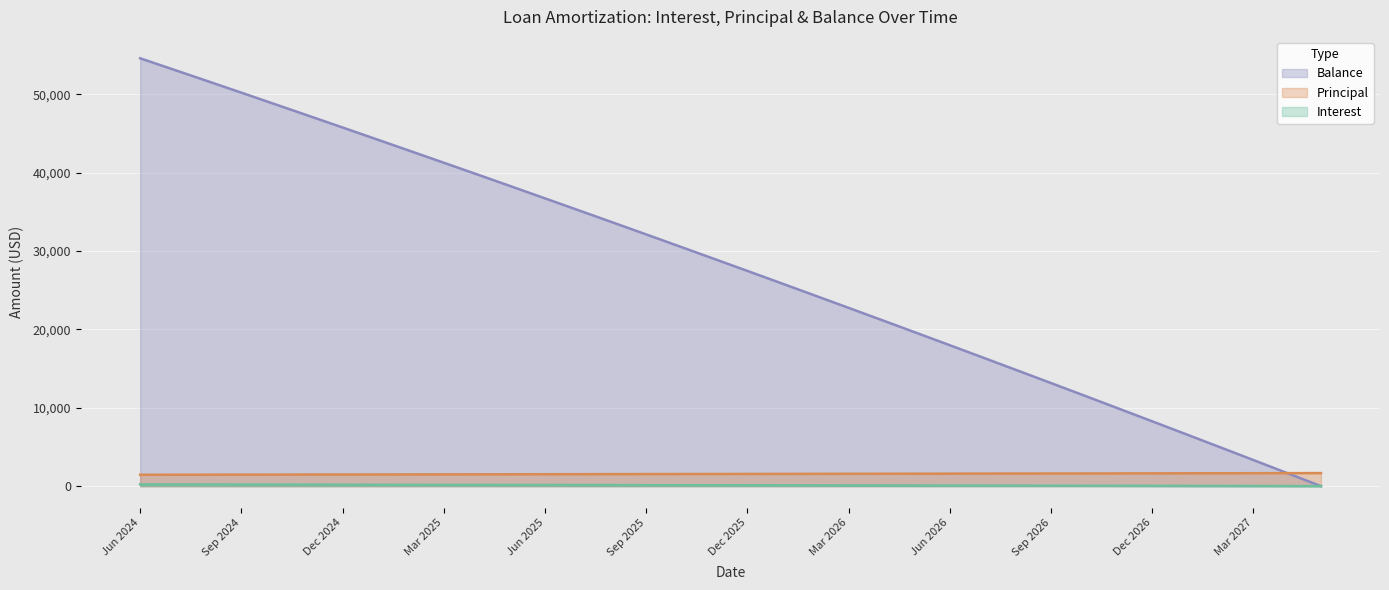

After their last crossing, which series has the higher values: Interest or Balance?

Interest